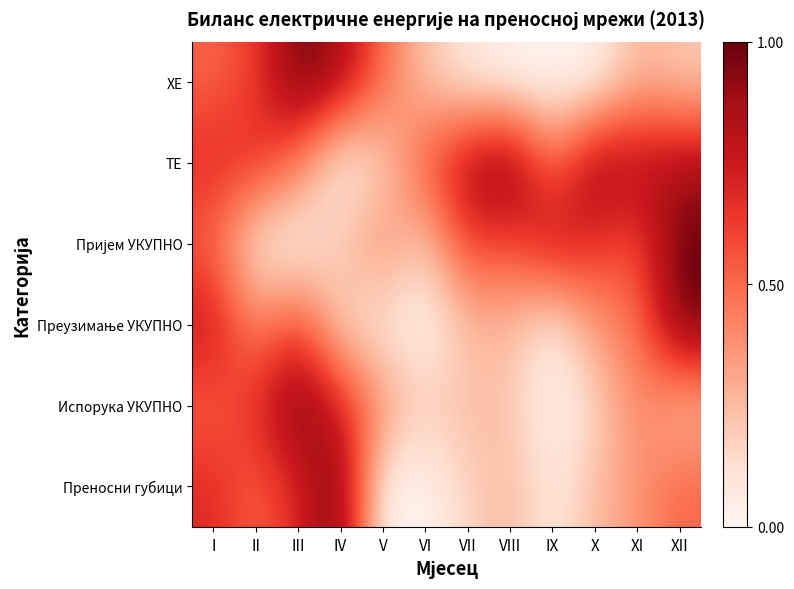

How many categories are shown in the chart?

12